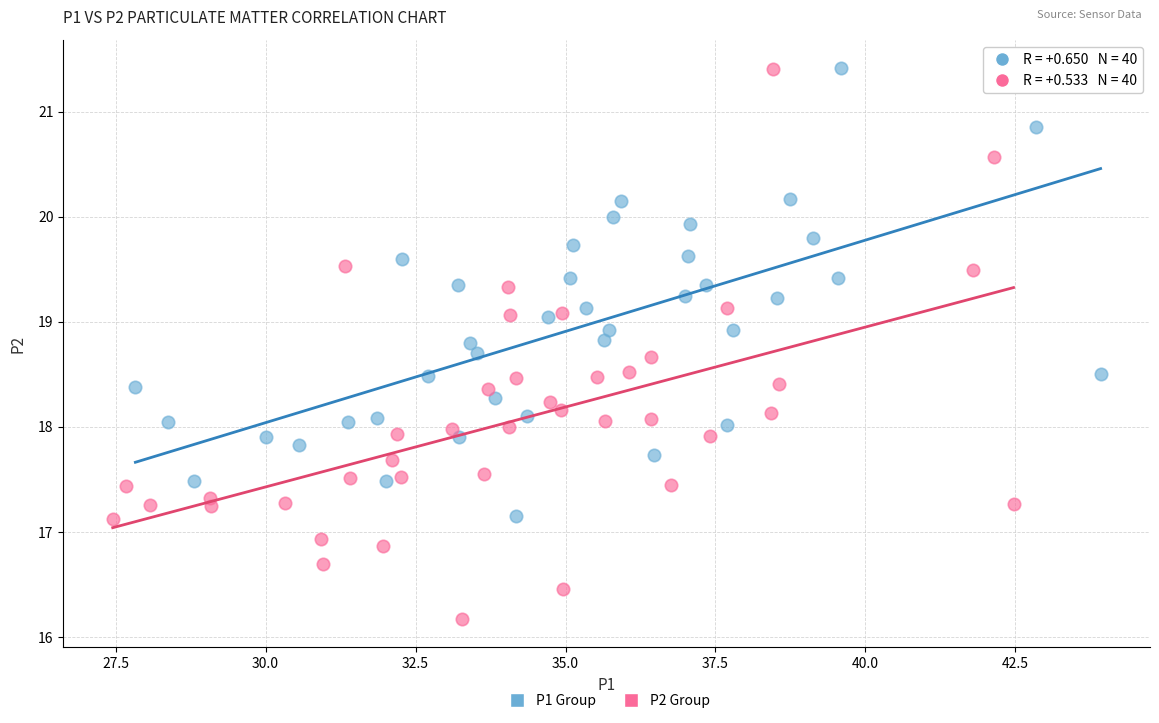

Which series has the largest Y range (max minus min)?

P2 Group